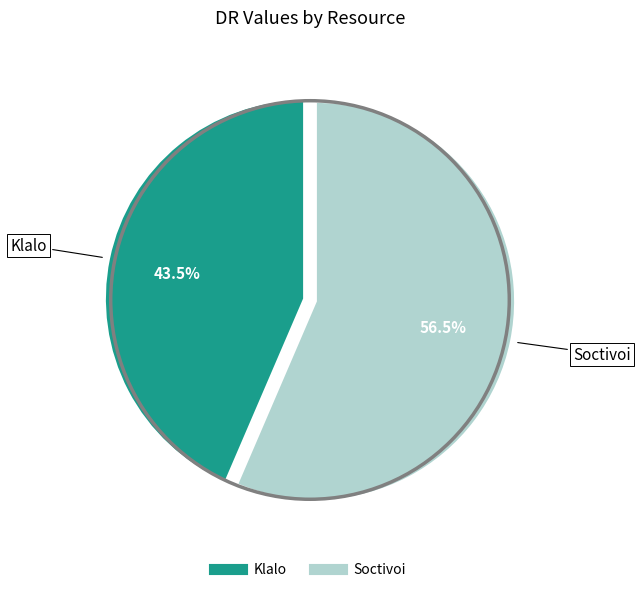

To the nearest percent, what is the difference between the largest and smallest slice percentages?

13%